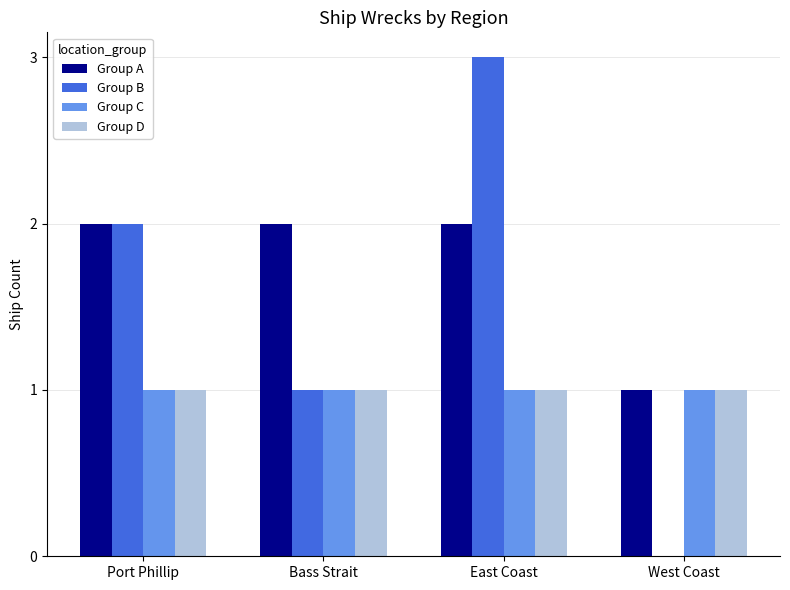

Are the bars horizontal?

No